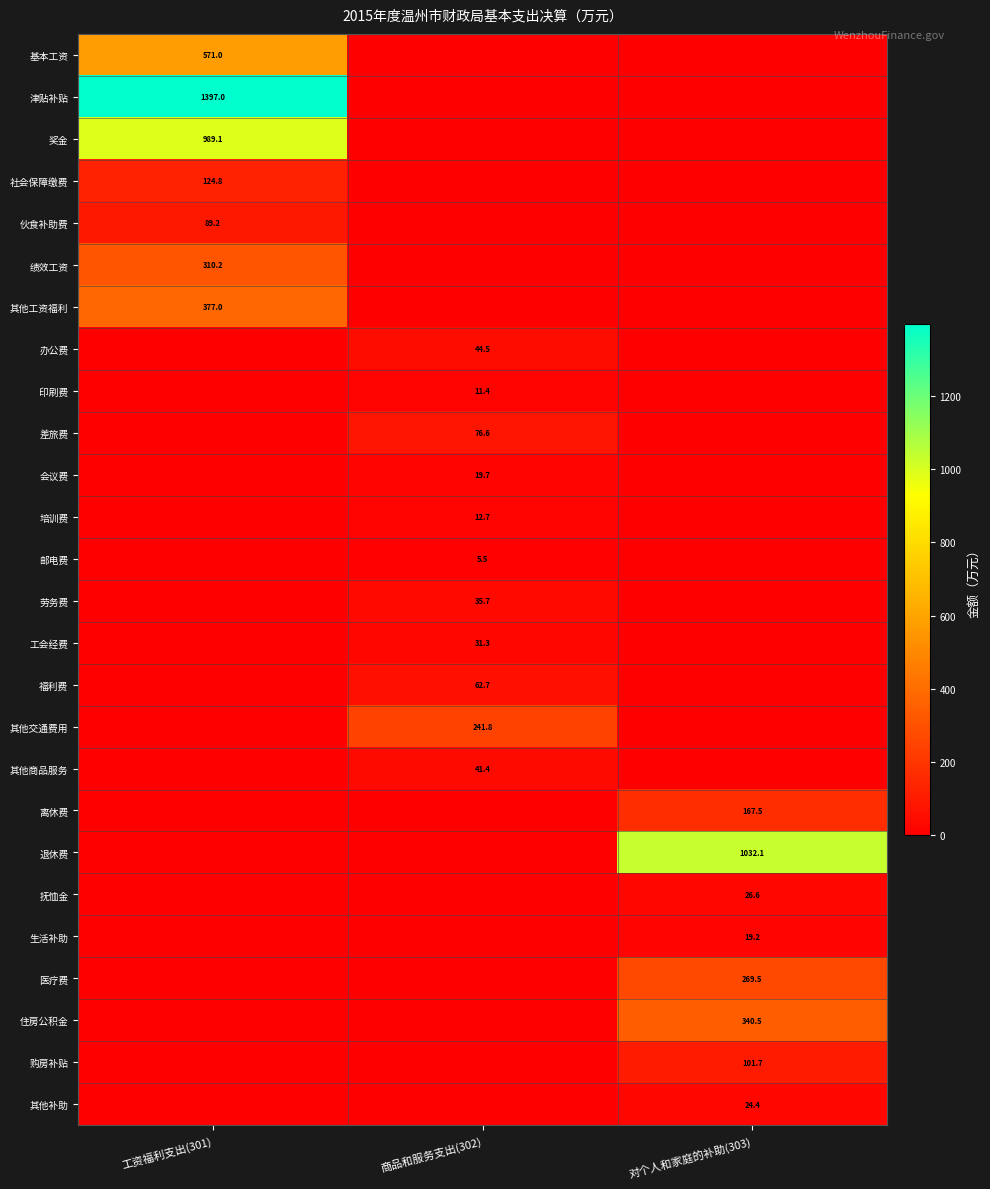

What is the difference between the highest and lowest values at 商品和服务支出(302)?

241.8